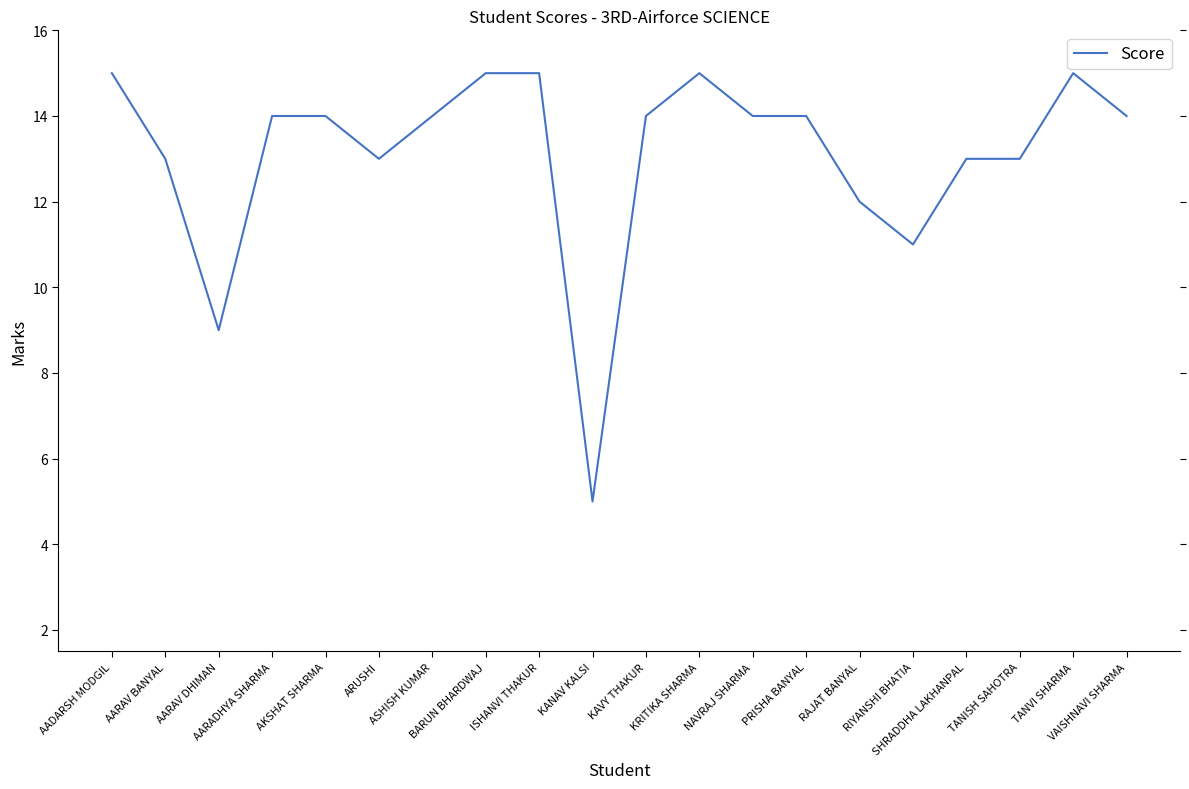

Reading left to right, list all the values displayed in this chart.

AADARSH MODGIL=15	AARAV BANYAL=13	AARAV DHIMAN=9	AARADHYA SHARMA=14	AKSHAT SHARMA=14	ARUSHI=13	ASHISH KUMAR=14	BARUN BHARDWAJ=15	ISHANVI THAKUR=15	KANAV KALSI=5	KAVY THAKUR=14	KRITIKA SHARMA=15	NAVRAJ SHARMA=14	PRISHA BANYAL=14	RAJAT BANYAL=12	RIYANSHI BHATIA=11	SHRADDHA LAKHANPAL=13	TANISH SAHOTRA=13	TANVI SHARMA=15	VAISHNAVI SHARMA=14